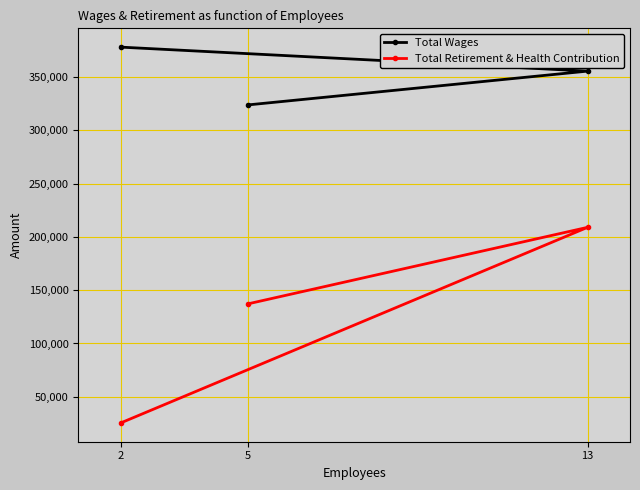

Rank the series by their maximum value, from highest to lowest.

Total Wages, Total Retirement & Health Contribution